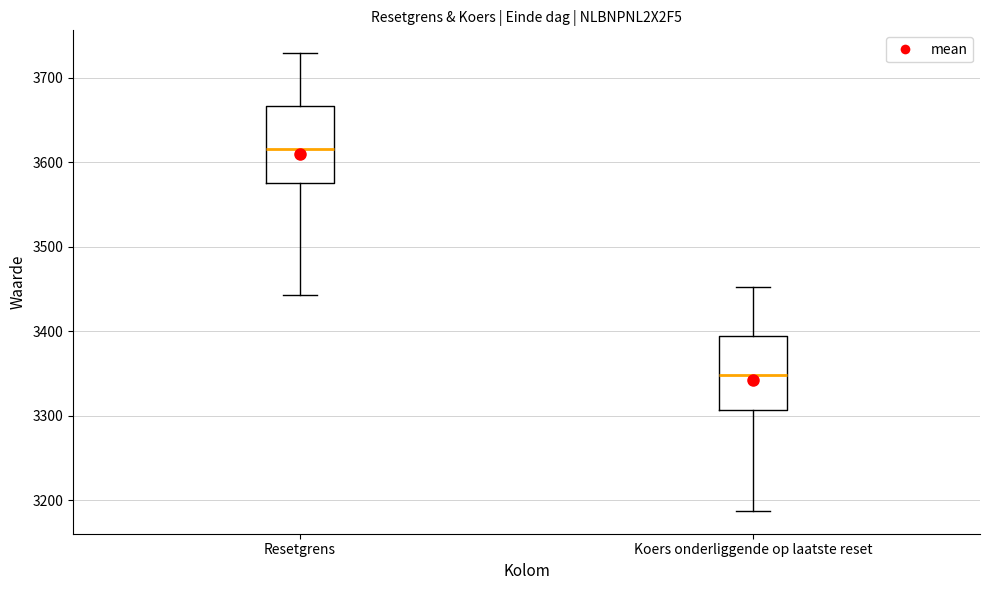

Which box has the highest median line?

Resetgrens